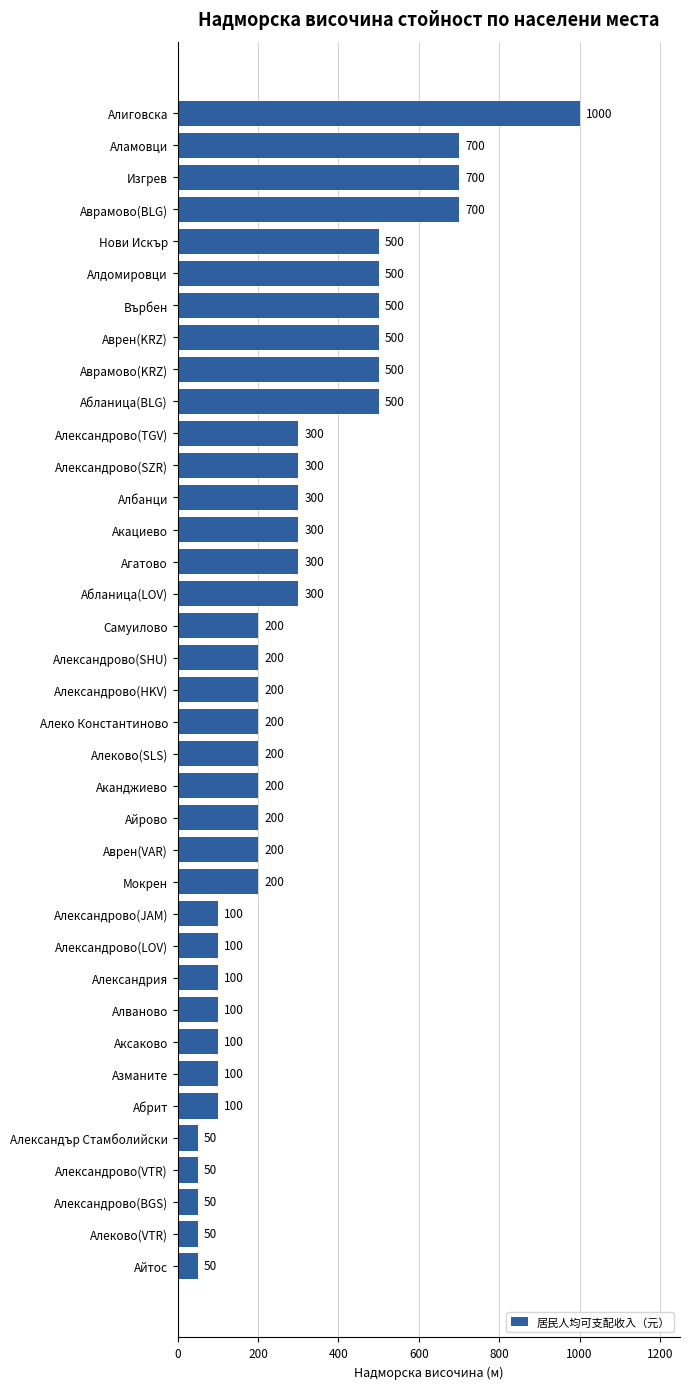

Read the value at Абланица(LOV).

300